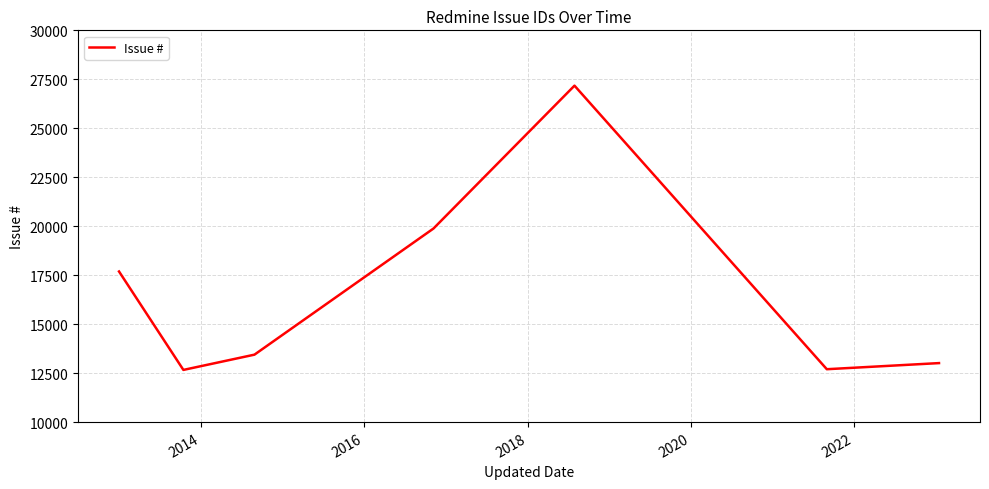

What is the difference between the maximum and minimum values?

14512